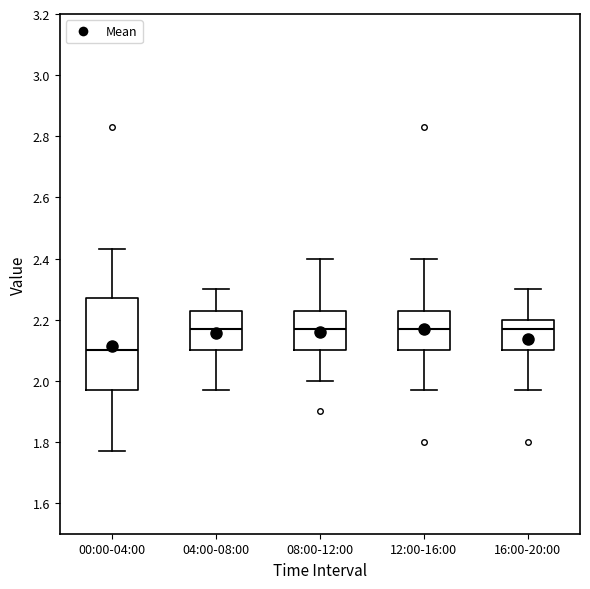

Where is the upper edge of the box for 12:00-16:00 on the y-axis? The values are not printed on the chart, so give them approximately, as read against the axis.

2.24